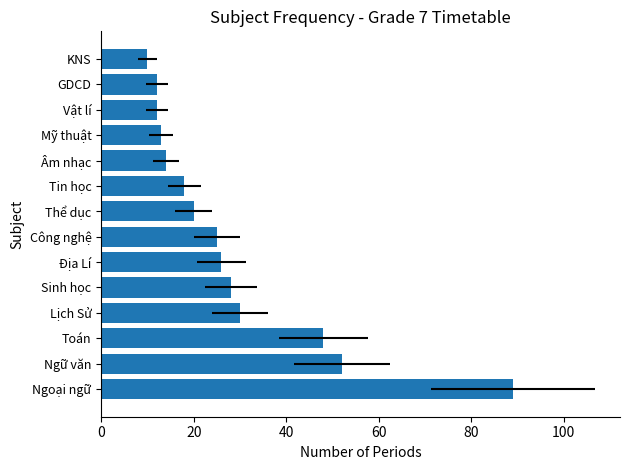

True or false: the data shows 11 at Lịch Sử.

False